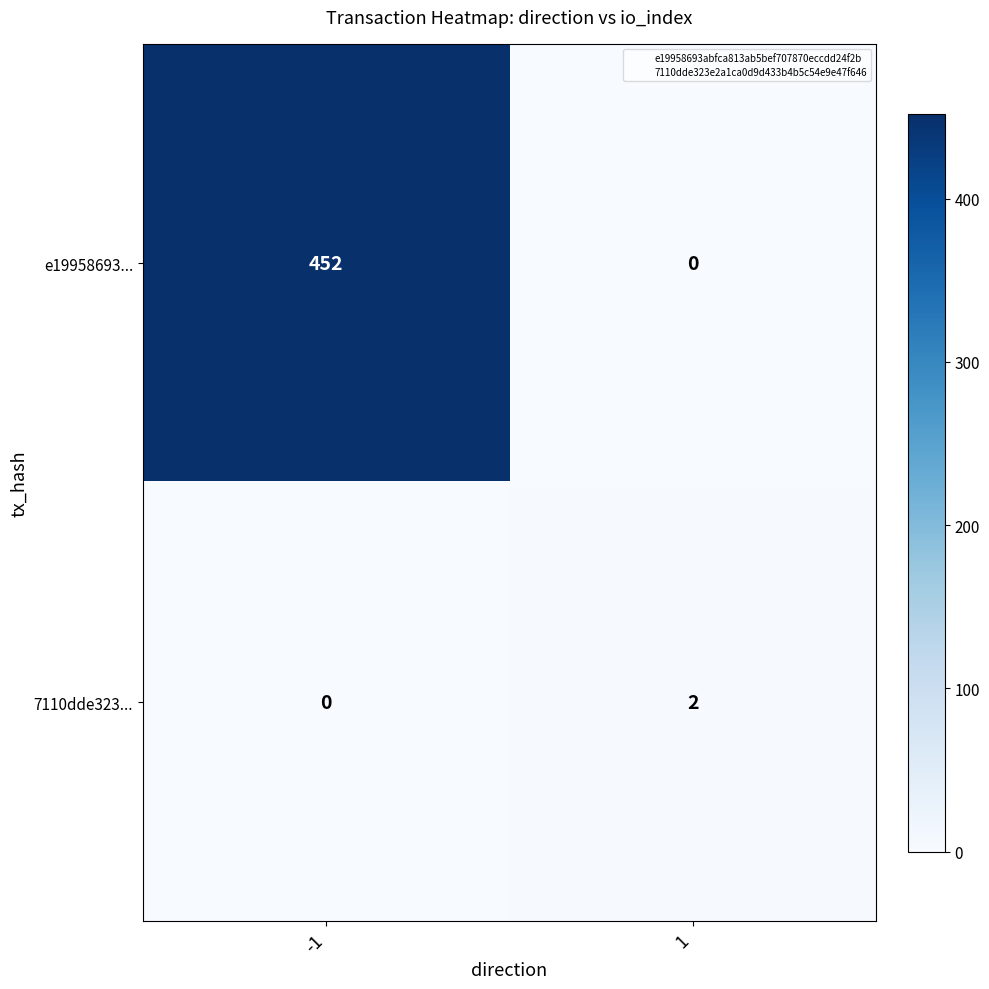

What is the sum of the e19958693... values at 1 and -1?

452